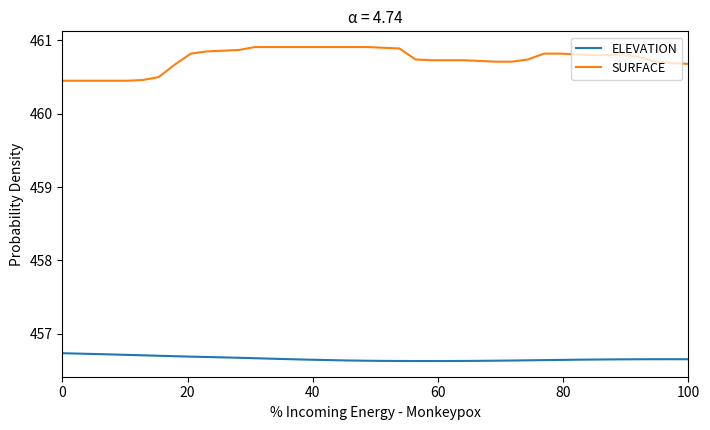

List the series in order of their peak value, lowest first.

ELEVATION, SURFACE